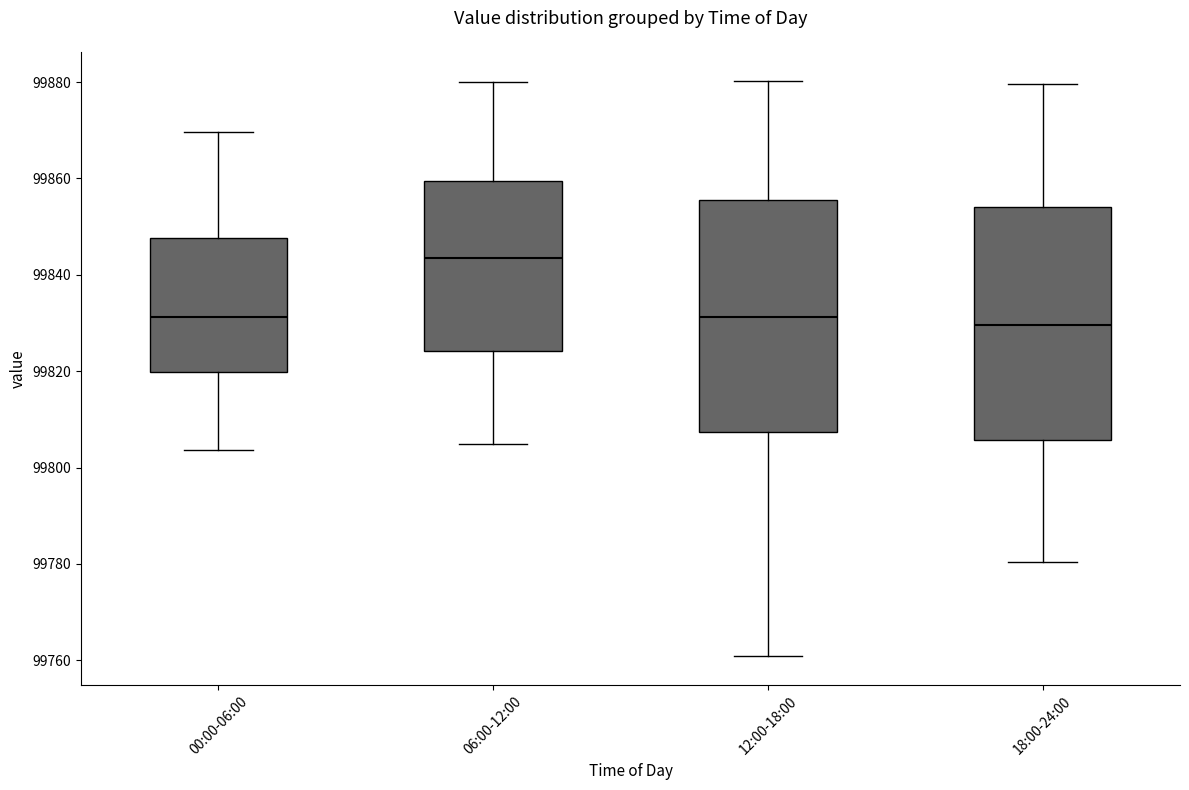

Where is the lower edge of the box for 06:00-12:00 on the y-axis? The values are not printed on the chart, so give them approximately, as read against the axis.

99824